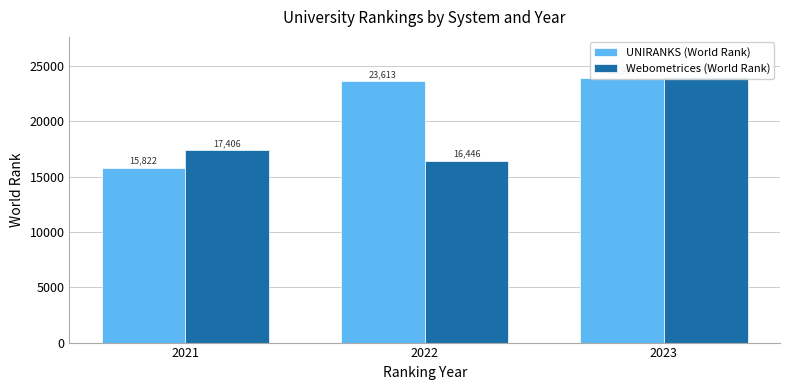

How many bars are there in each group?

2